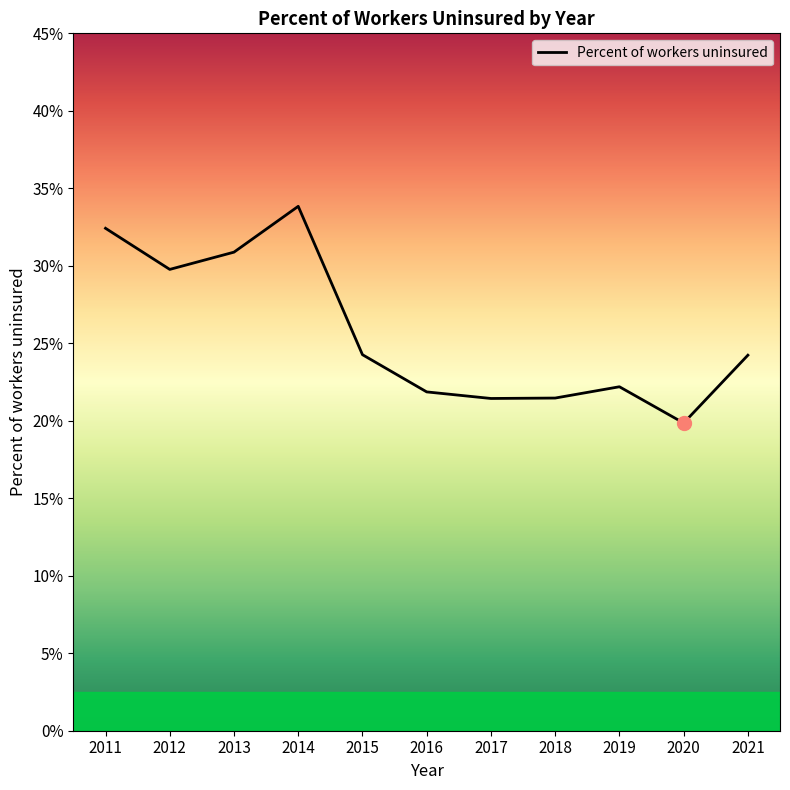

Which label corresponds to the largest value in the chart?

2014